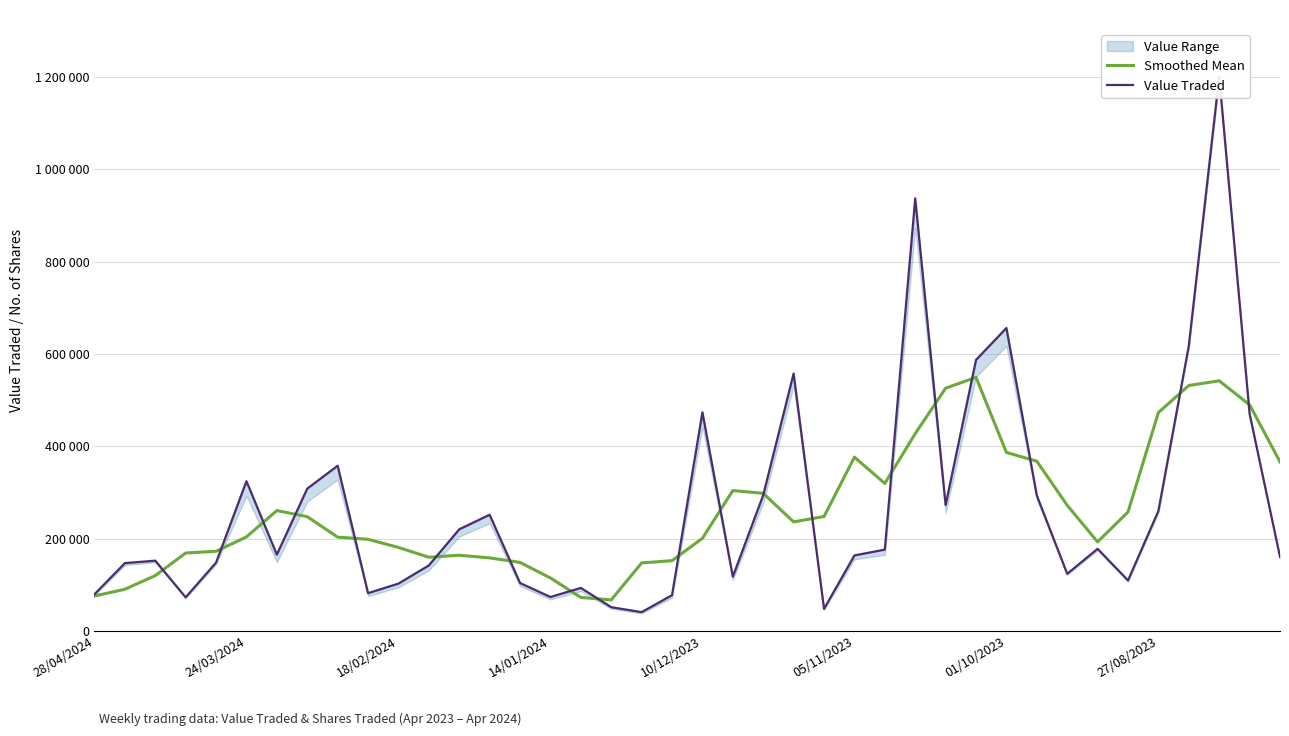

What is the difference between the Value Traded values at 17 and 32?

72286.0